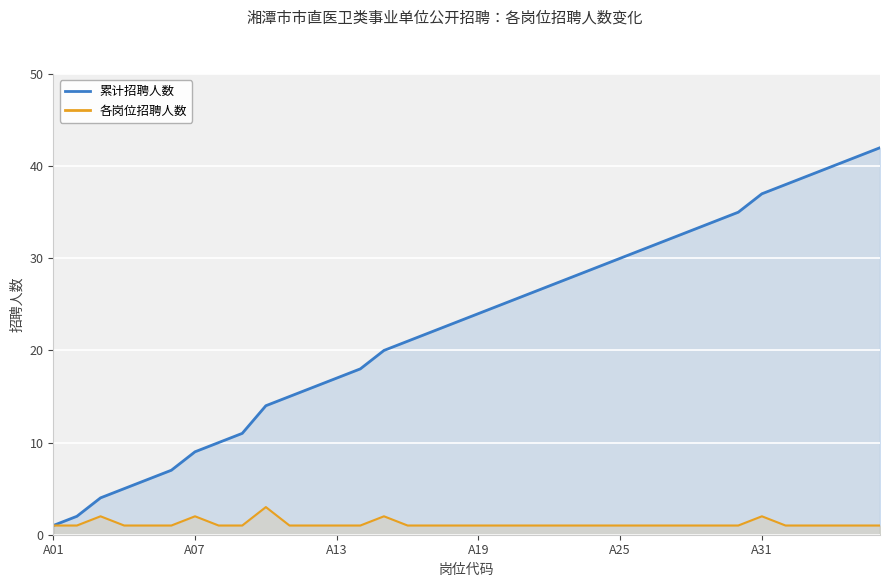

List the series in order of their peak value, highest first.

累计招聘人数, 各岗位招聘人数